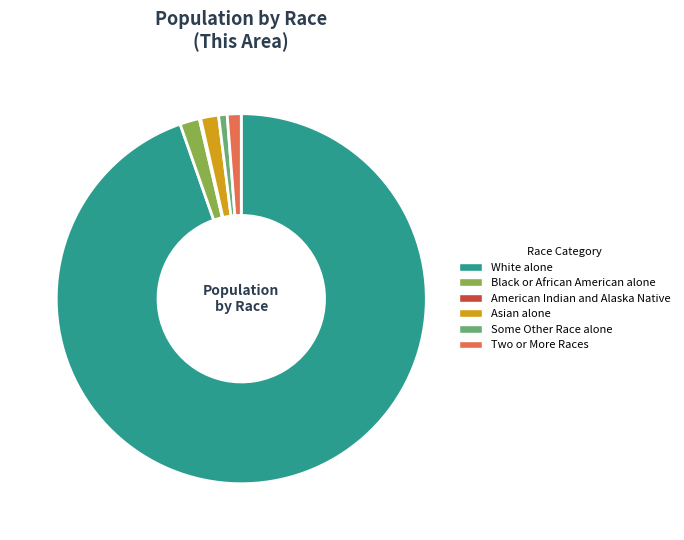

Do Some Other Race alone and Asian alone together represent more than half of the pie?

No